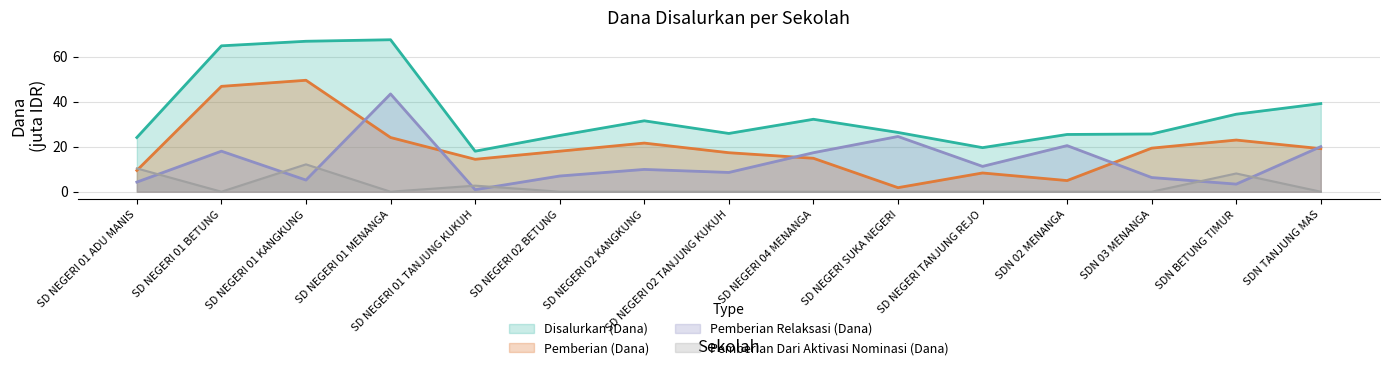

How many lines are shown in the chart?

4